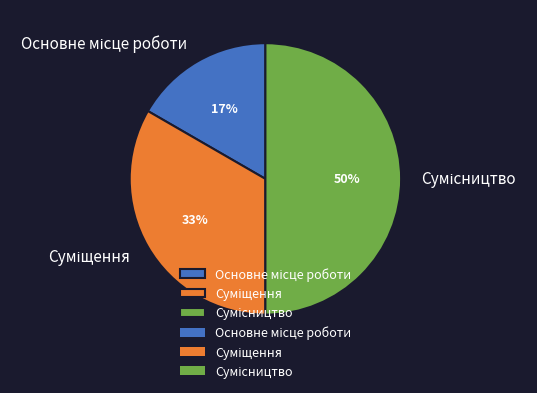

To the nearest percent, what is the difference between the largest and smallest slice percentages?

33%